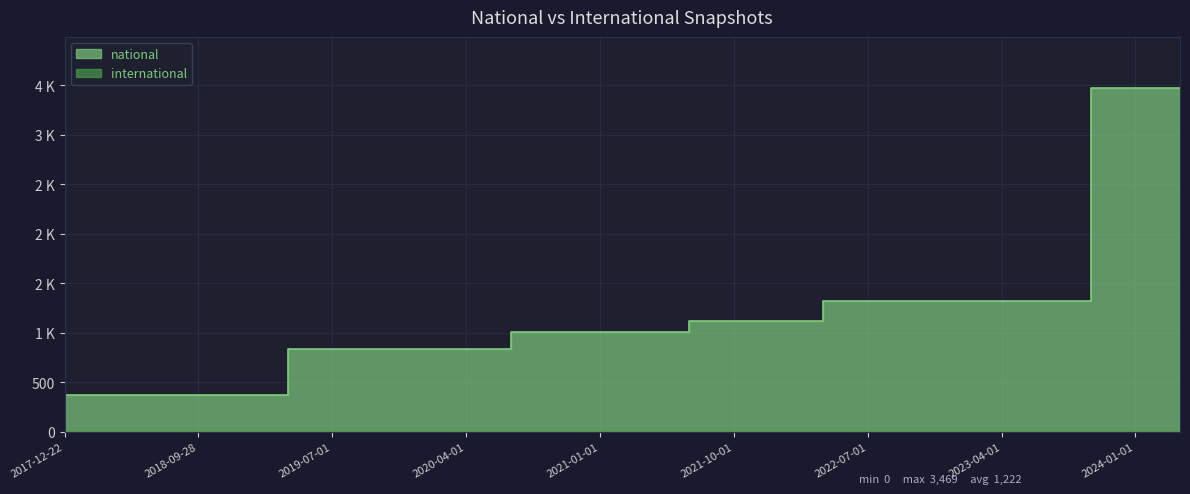

What is the greatest value displayed?

3469